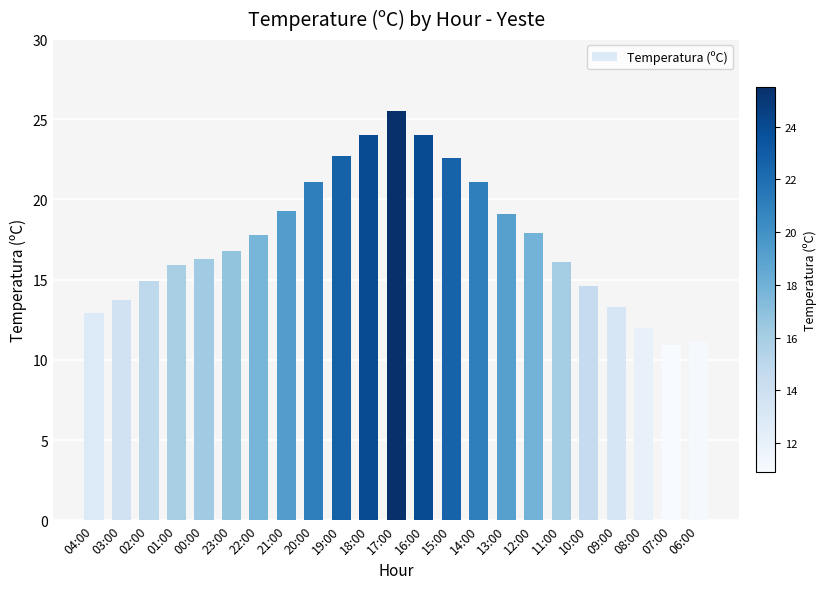

Is it true that the value at 21:00 is 19.3?

True